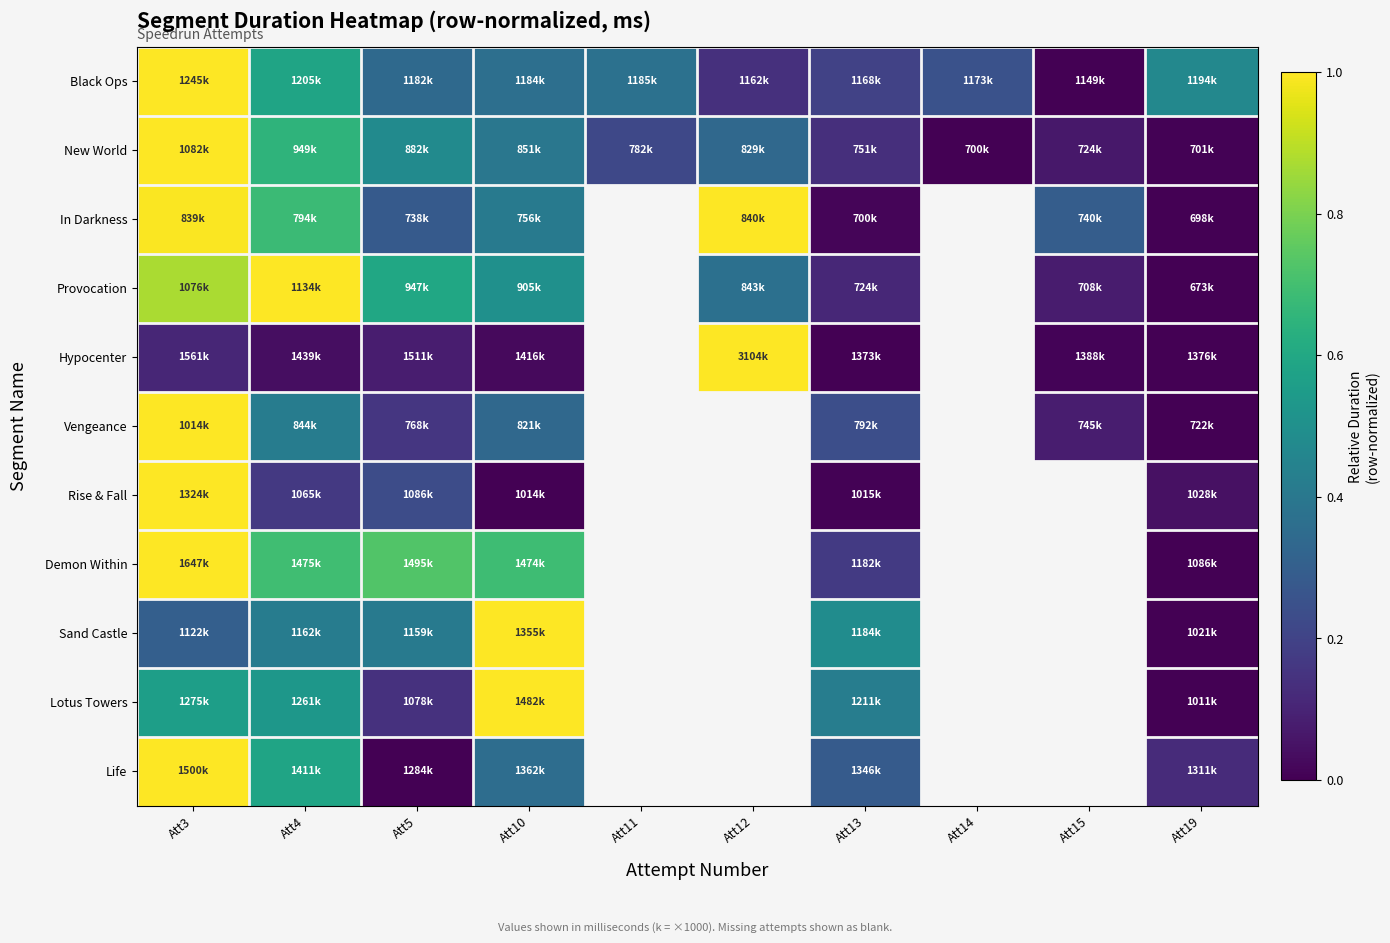

At how many categories does at least one series exceed 0?

10